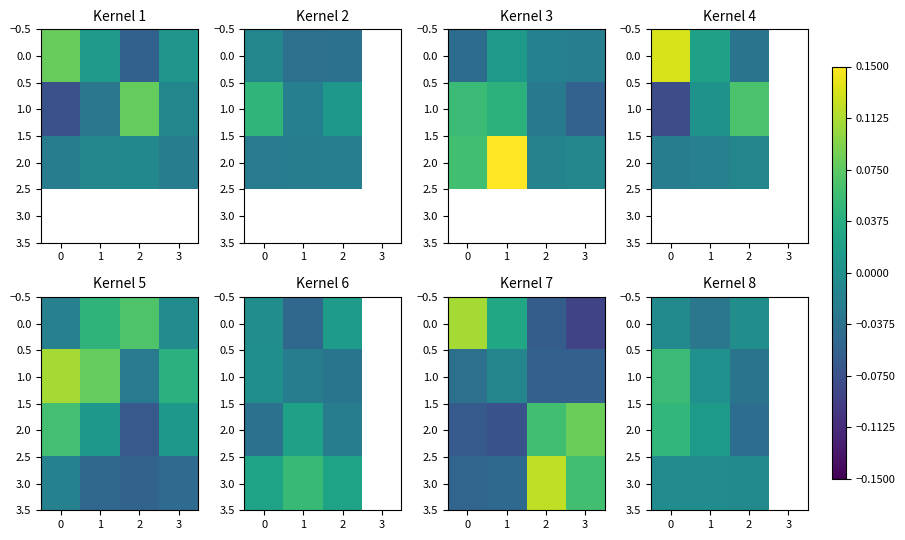

How many values in 3.0 are below zero?

3